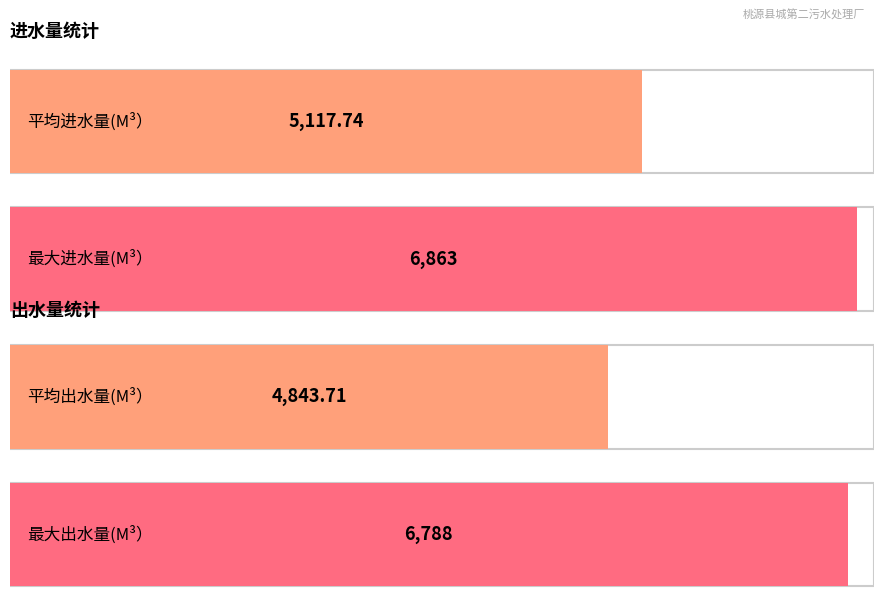

Does the chart contain any negative values?

No